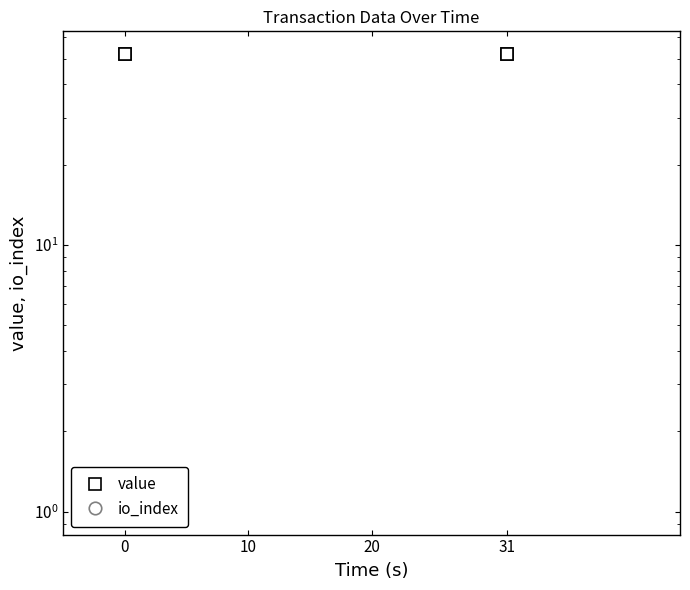

What are all the series names shown in the legend?

value, io_index